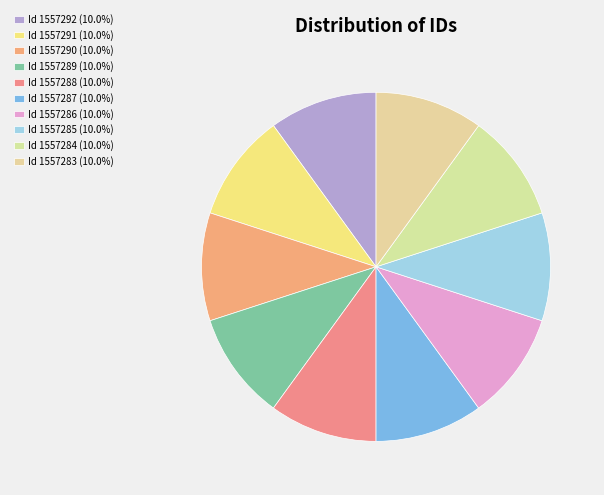

Is the sum of Id 1557291 and Id 1557285 greater than half?

No